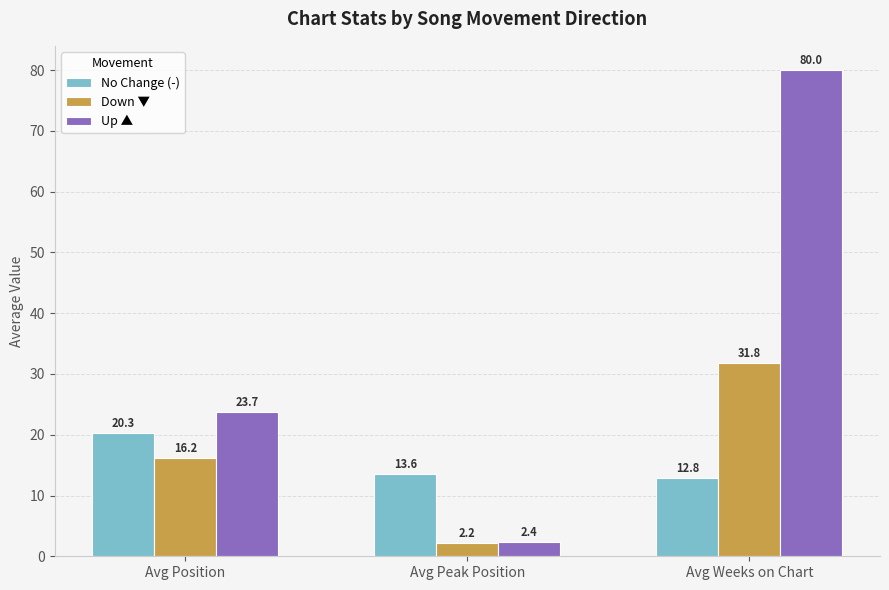

The value of Down ▼ at Avg Position is 7.7. True or false?

False